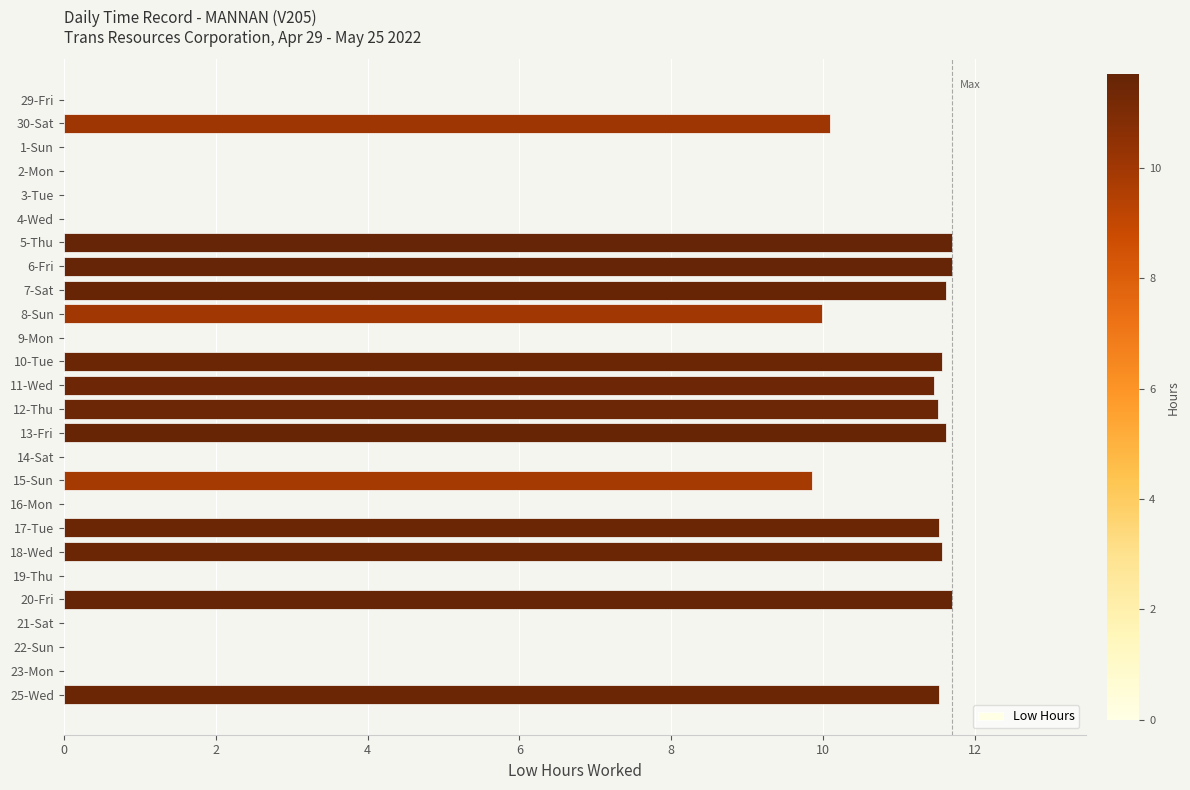

True or false: the data shows 10.0 at 8-Sun.

True